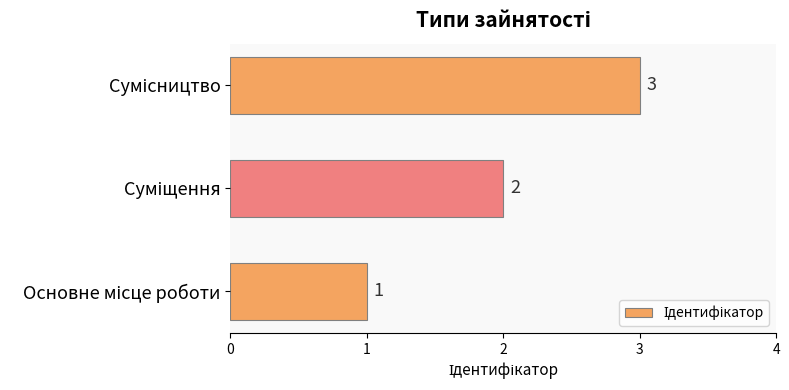

How many values are below 2?

1